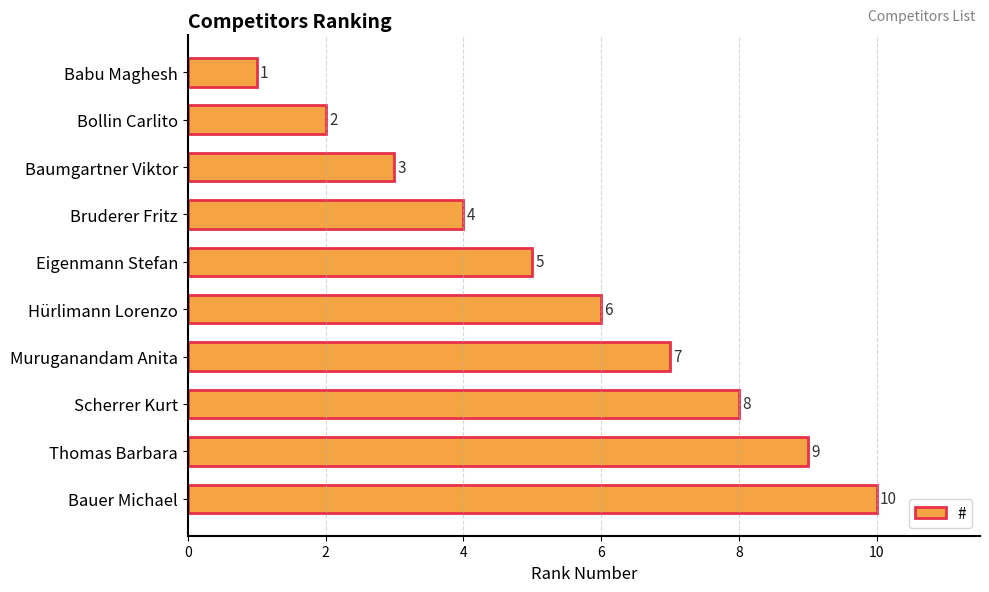

Count the values in the range 3 to 8.

6